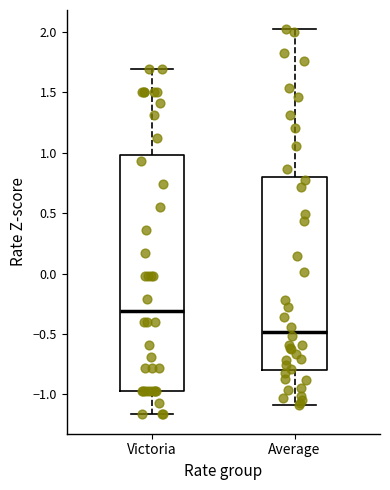

Which box has the lowest median line?

Average